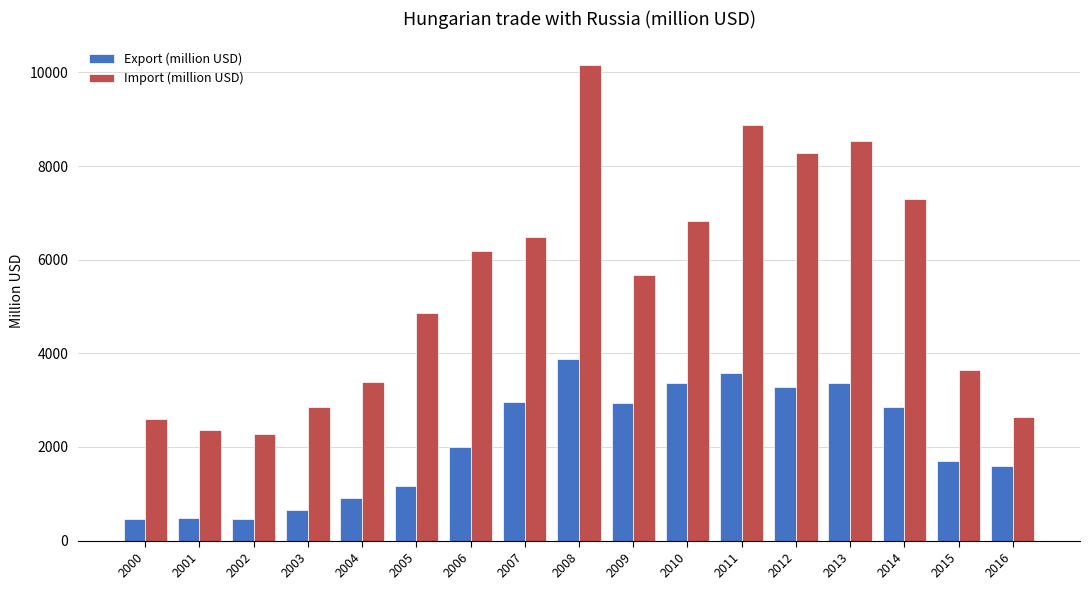

What is the lowest value of the Export (million USD) series?

454.8